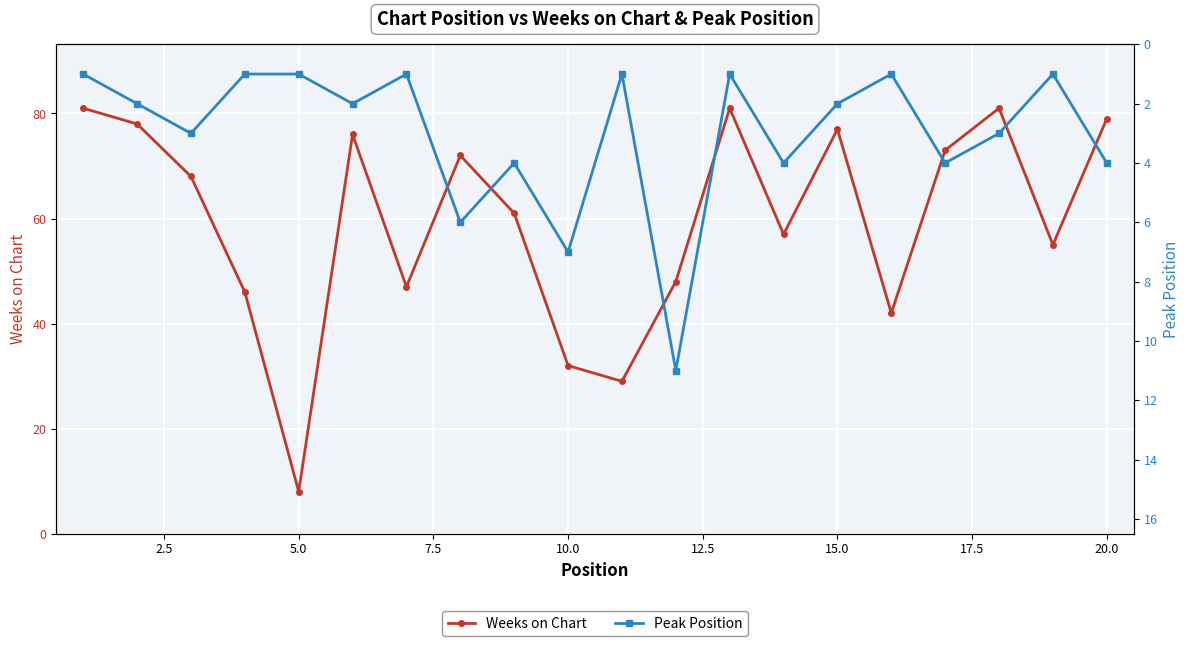

How many distinct data groups are displayed?

2